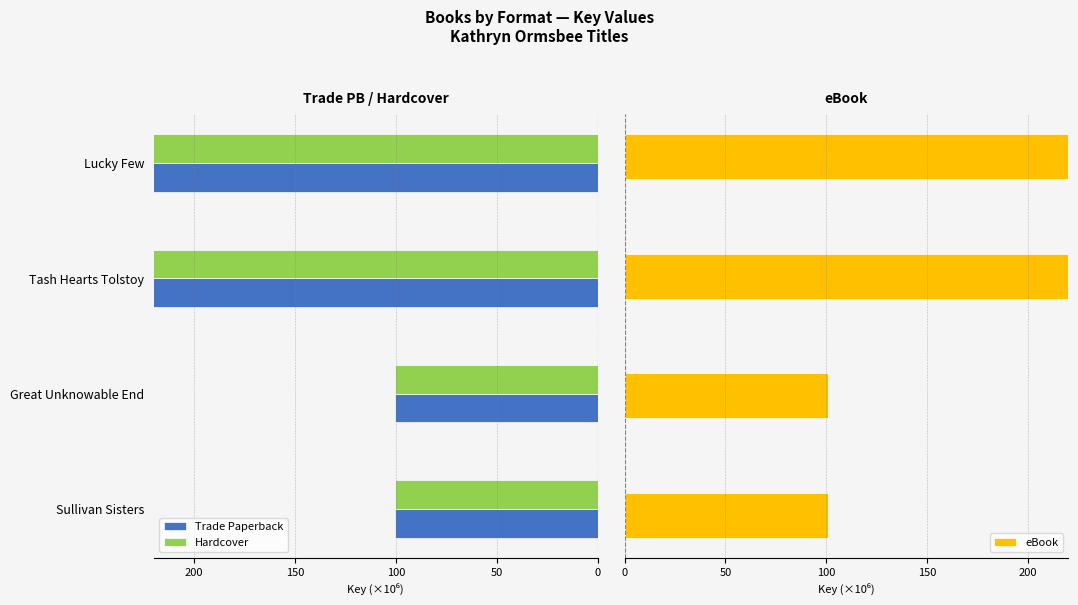

How many series are shown in this chart?

3